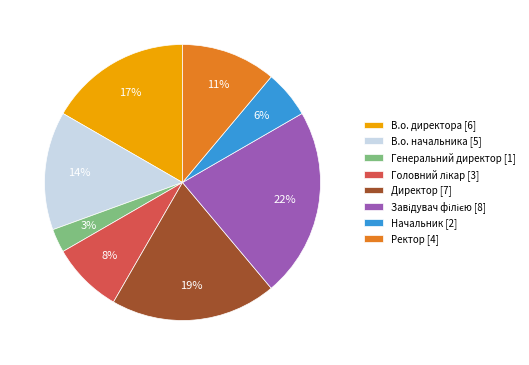

How many slices are in this pie chart?

8